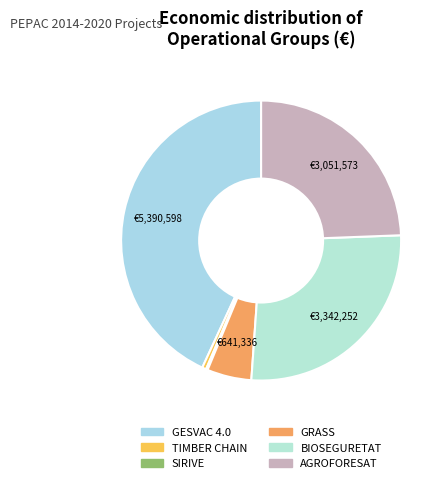

What portion of the pie excludes GRASS?

94.9%